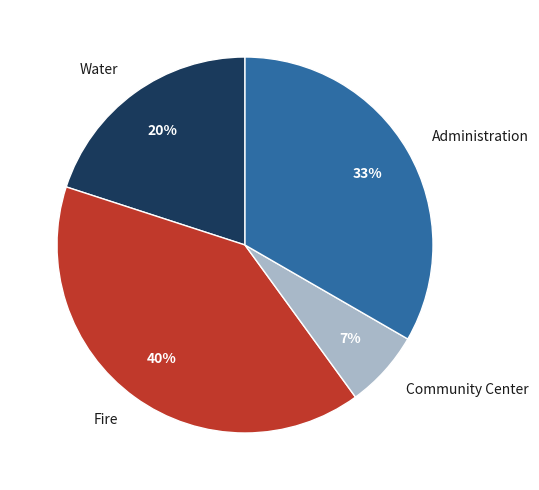

Does Fire represent more than half of the total?

No